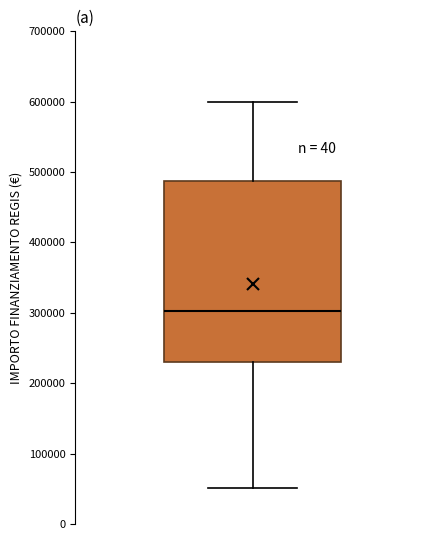

Where is the upper edge of the box on the y-axis? The values are not printed on the chart, so give them approximately, as read against the axis.

490000